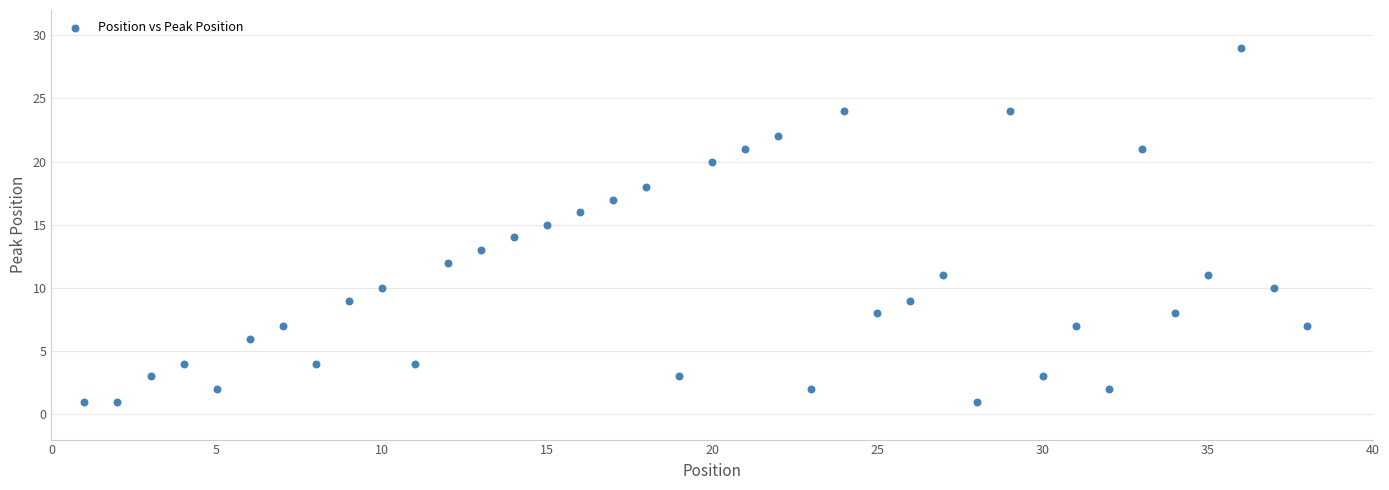

What is the range of X values (max minus min)?

37